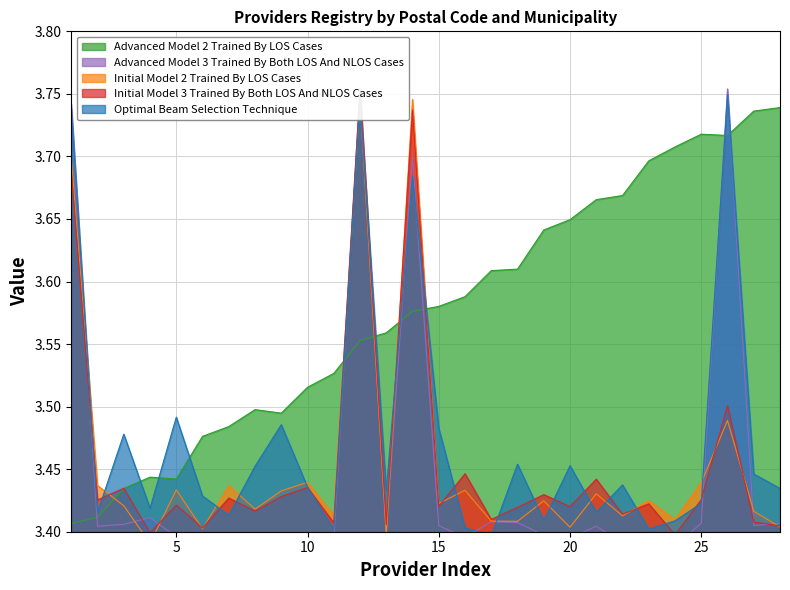

List the series in order of their peak value, highest first.

Advanced Model 3 Trained By Both LOS And NLOS Cases, Initial Model 2 Trained By LOS Cases, Optimal Beam Selection Technique, Initial Model 3 Trained By Both LOS And NLOS Cases, Advanced Model 2 Trained By LOS Cases